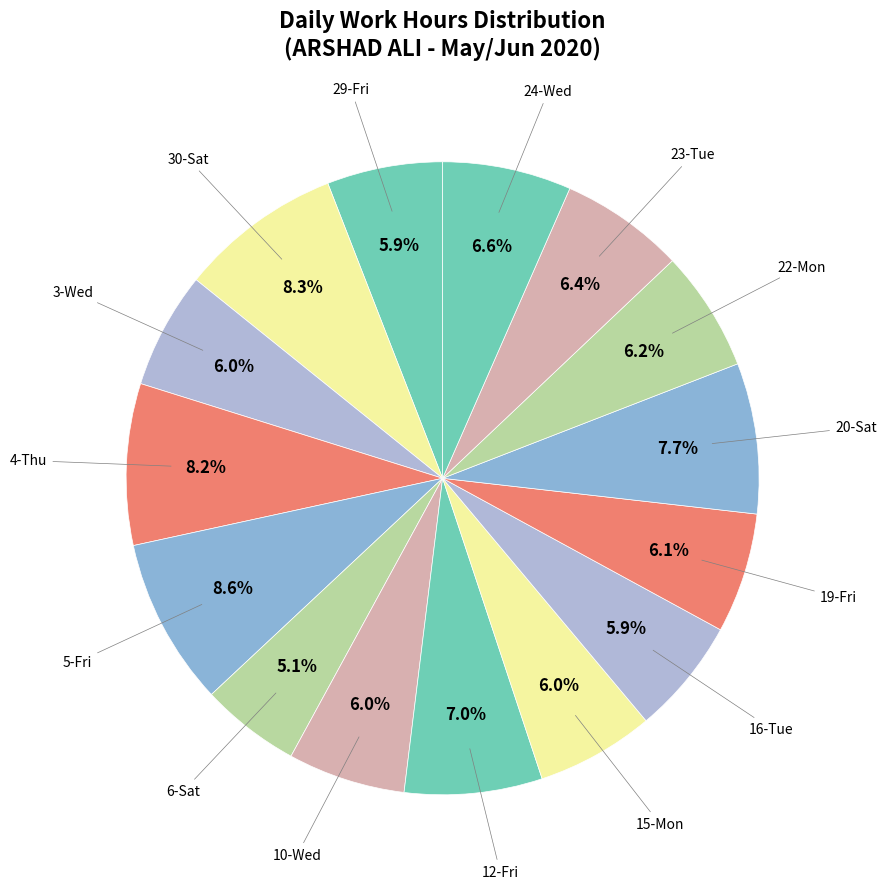

Count the number of slices in the pie.

15